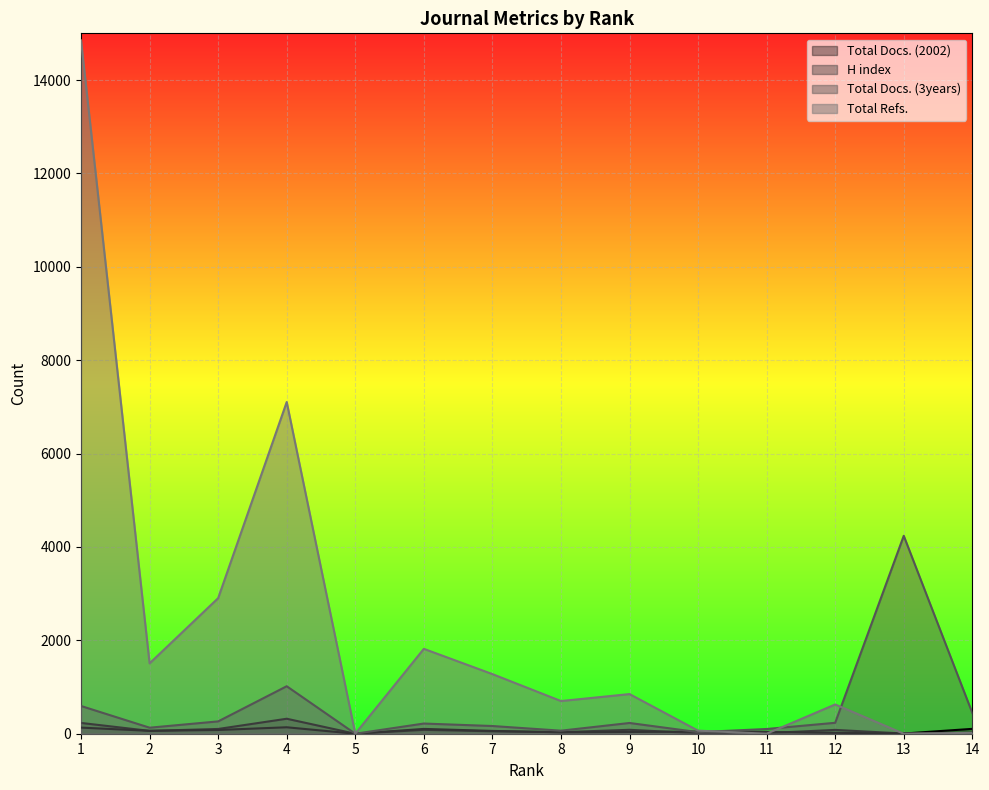

True or false: Total Docs. (2002) has a value of 231 at 1.

True